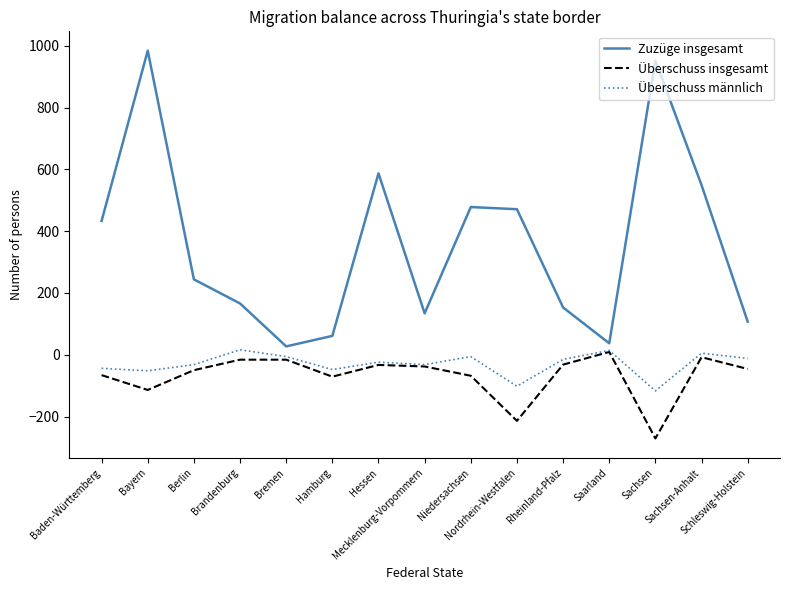

True or false: Zuzüge insgesamt and Überschuss insgesamt intersect in this chart.

False